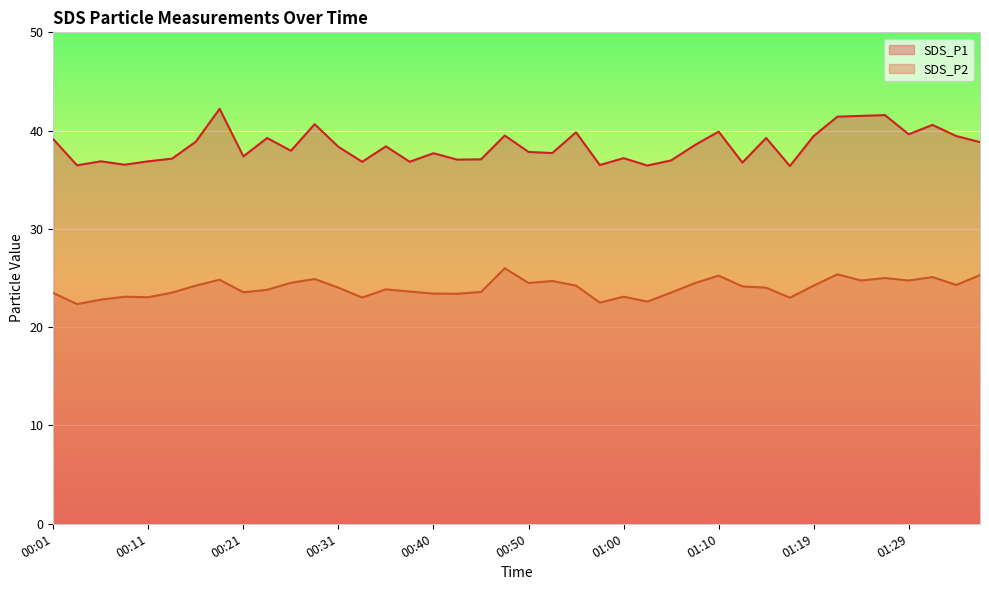

How many lines are shown in the chart?

2